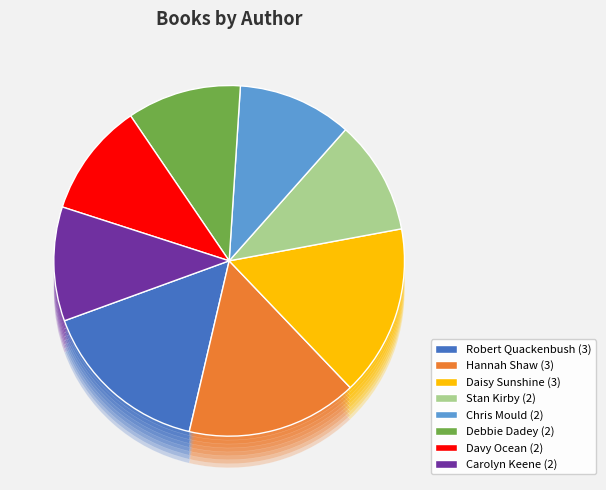

Combined, what portion of the pie is Daisy Sunshine and Stan Kirby?

26.3%